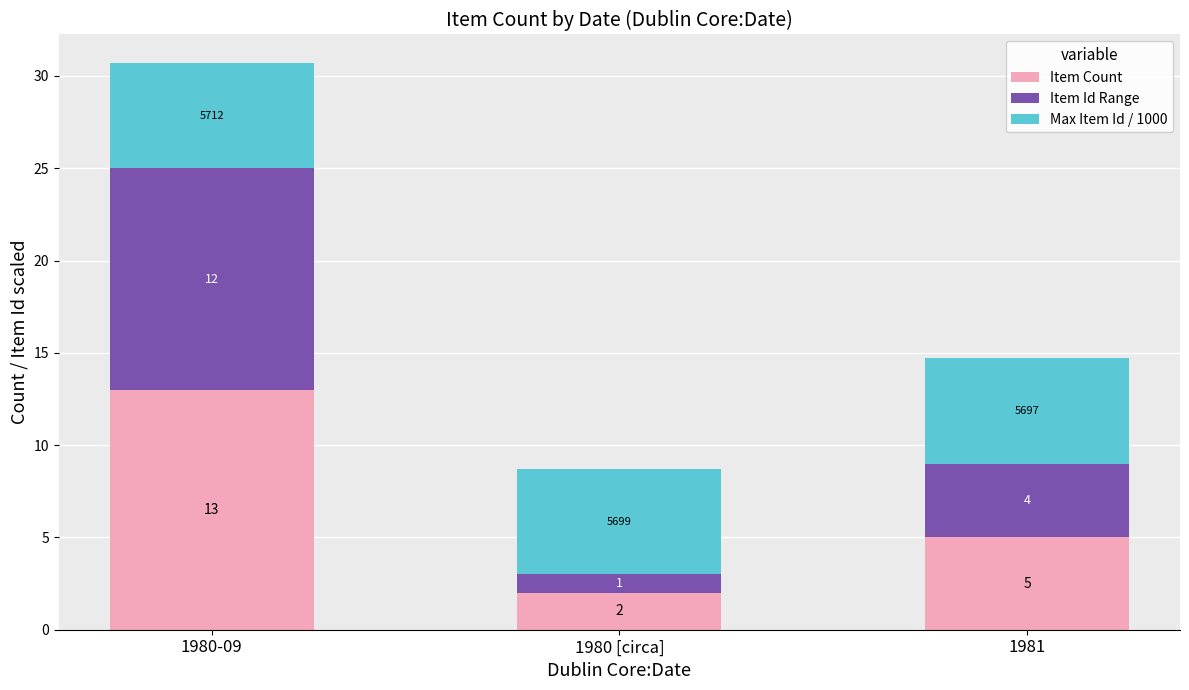

Read the Item Count value at 1980 [circa].

2.0